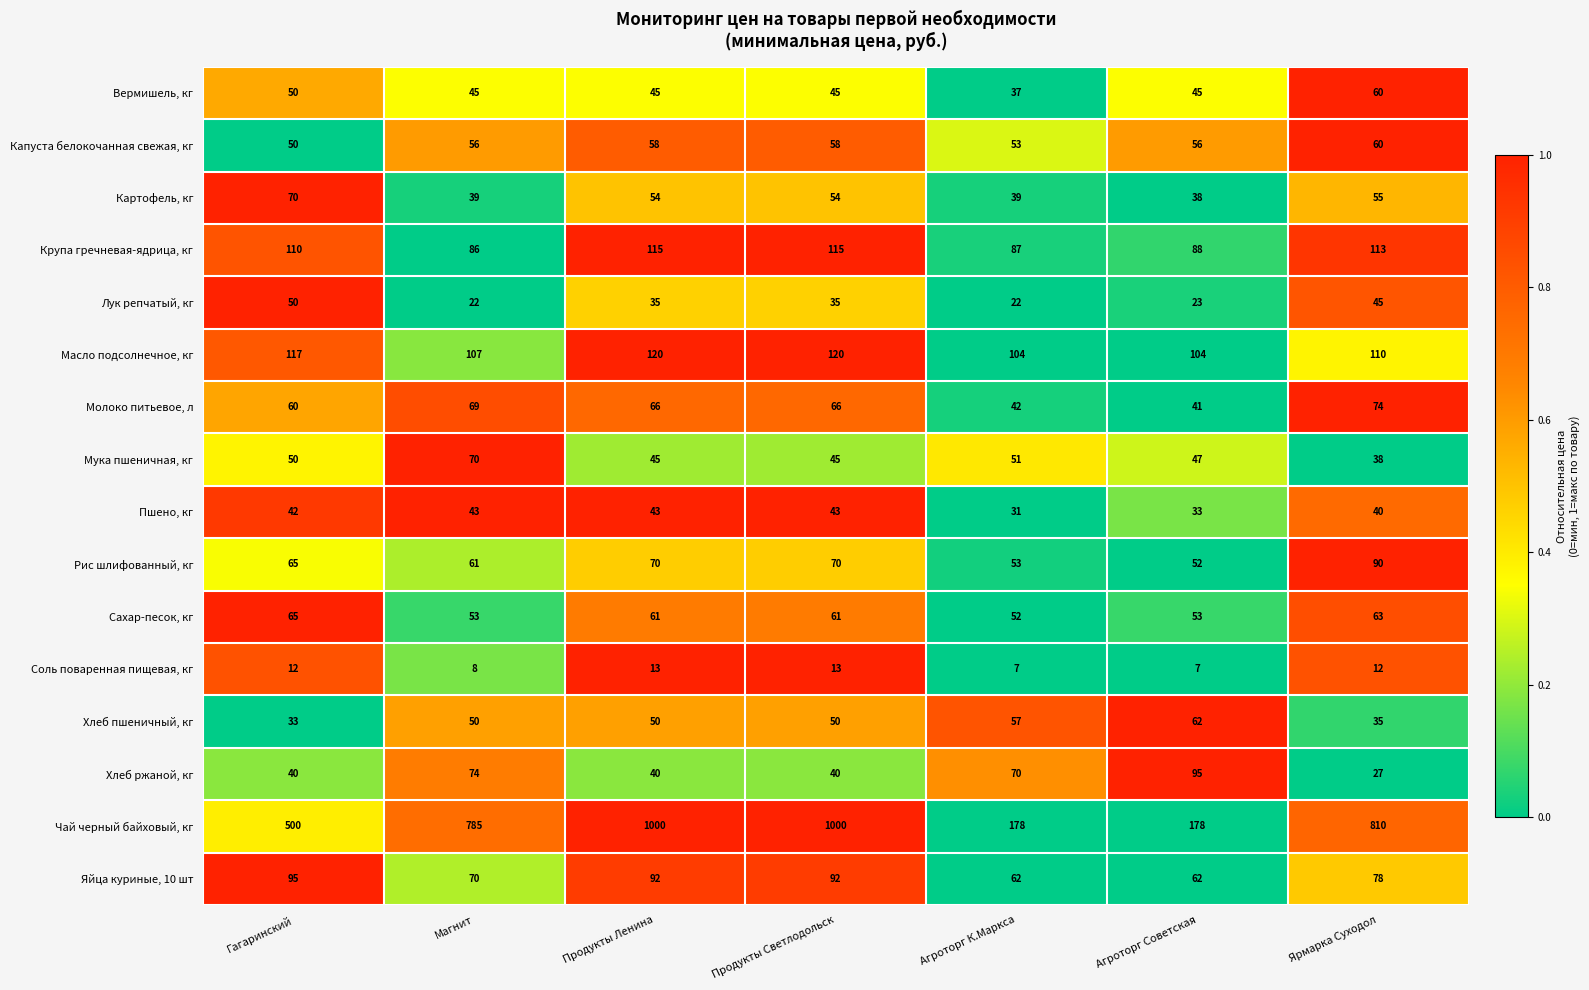

Read the Крупа гречневая-ядрица, кг value at Агроторг К.Маркса.

87